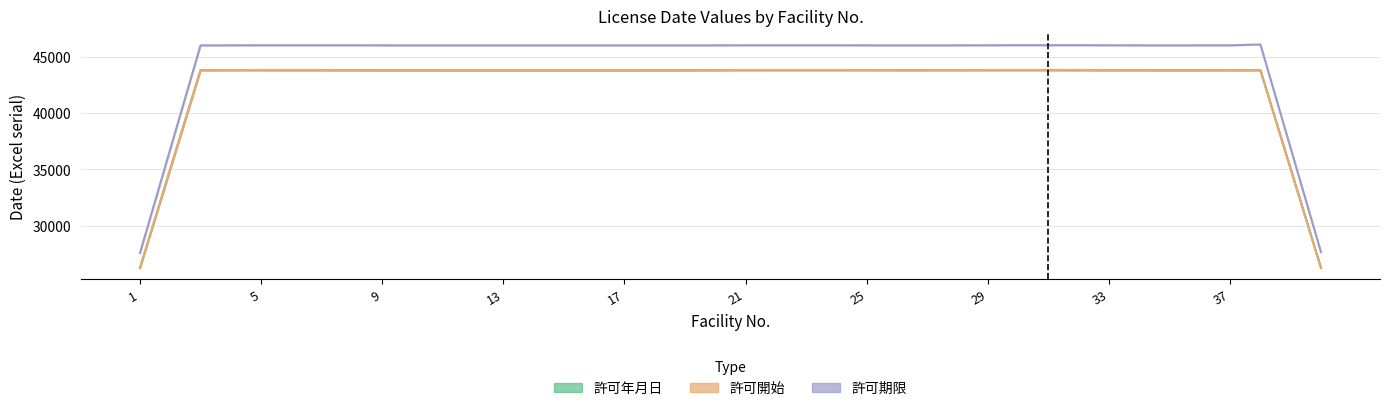

Where is the first local minimum for 許可年月日?

21